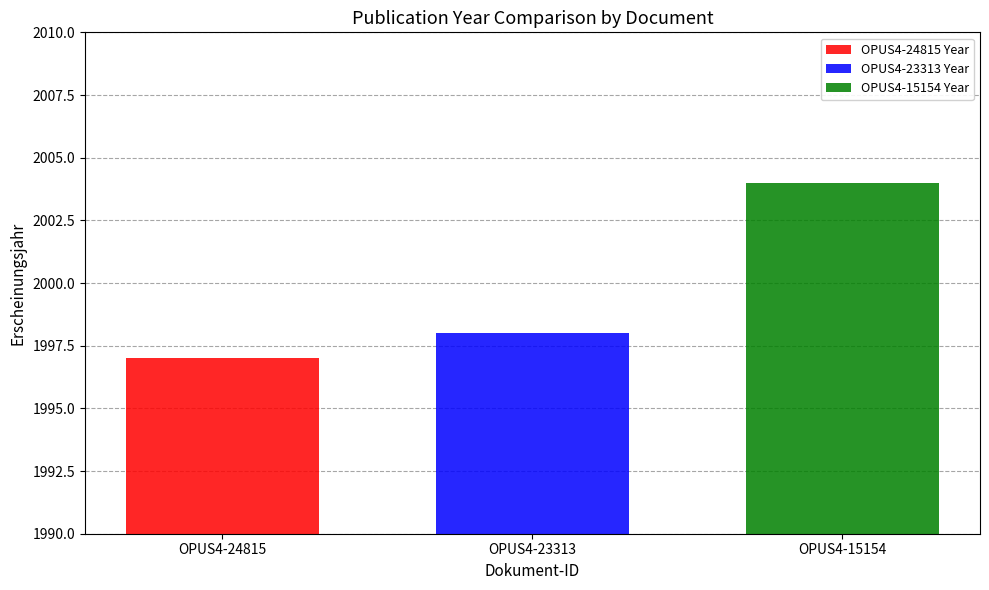

What is the minimum value for OPUS4-23313 Year?

1998